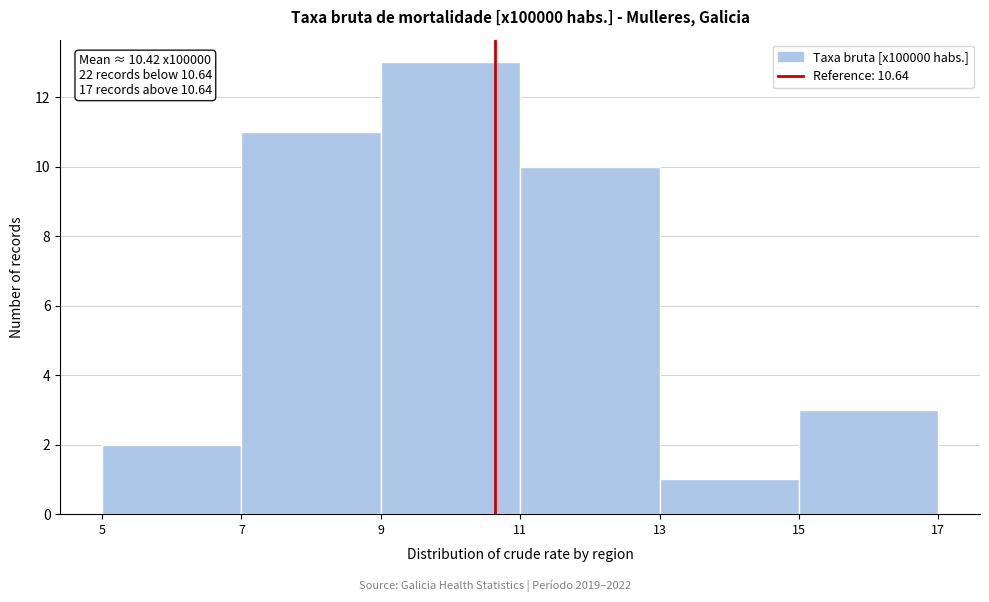

Which range on the x-axis has the tallest bar?

9 to 11